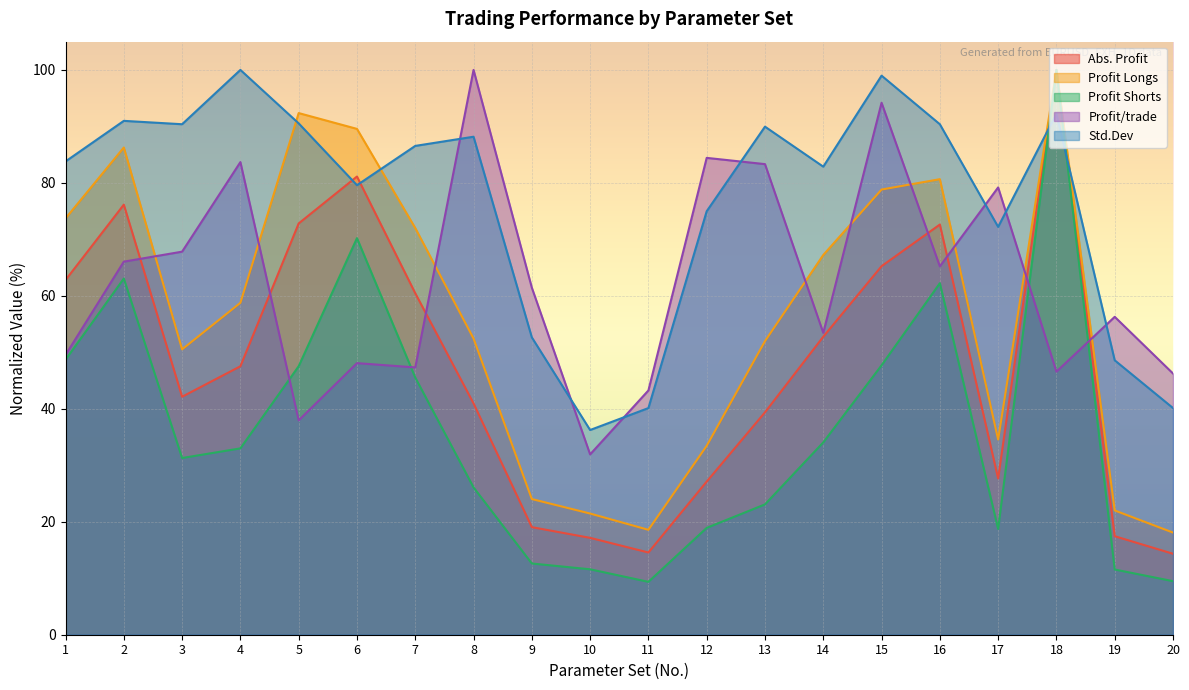

Reading left to right, what are all the values shown in this chart?

Abs. Profit: 1=62.8	2=76.1	3=42.1	4=47.5	5=72.8	6=81.1	7=60.5	8=41.0	9=19.0	10=17.2	11=14.6	12=27.1	13=39.4	14=52.8	15=65.3	16=72.6	17=27.7	18=100.0	19=17.4	20=14.3
Profit Longs: 1=73.7	2=86.3	3=50.5	4=58.8	5=92.4	6=89.6	7=72.0	8=52.4	9=24.0	10=21.5	11=18.6	12=33.5	13=52.0	14=67.2	15=78.8	16=80.7	17=34.6	18=100.0	19=22.0	20=18.1
Profit Shorts: 1=48.7	2=63.1	3=31.3	4=33.0	5=47.5	6=70.2	7=45.5	8=26.1	9=12.6	10=11.6	11=9.4	12=18.9	13=23.1	14=34.0	15=47.7	16=62.2	17=18.7	18=100.0	19=11.5	20=9.5
Profit/trade: 1=49.5	2=66.1	3=67.8	4=83.7	5=38.0	6=48.1	7=47.3	8=100.0	9=61.4	10=31.9	11=43.3	12=84.4	13=83.3	14=53.4	15=94.2	16=65.2	17=79.2	18=46.6	19=56.3	20=46.3
Std.Dev: 1=83.8	2=91.0	3=90.4	4=100.0	5=90.5	6=79.6	7=86.5	8=88.2	9=52.6	10=36.2	11=40.1	12=75.0	13=90.0	14=82.9	15=99.0	16=90.4	17=72.2	18=92.3	19=48.6	20=40.1